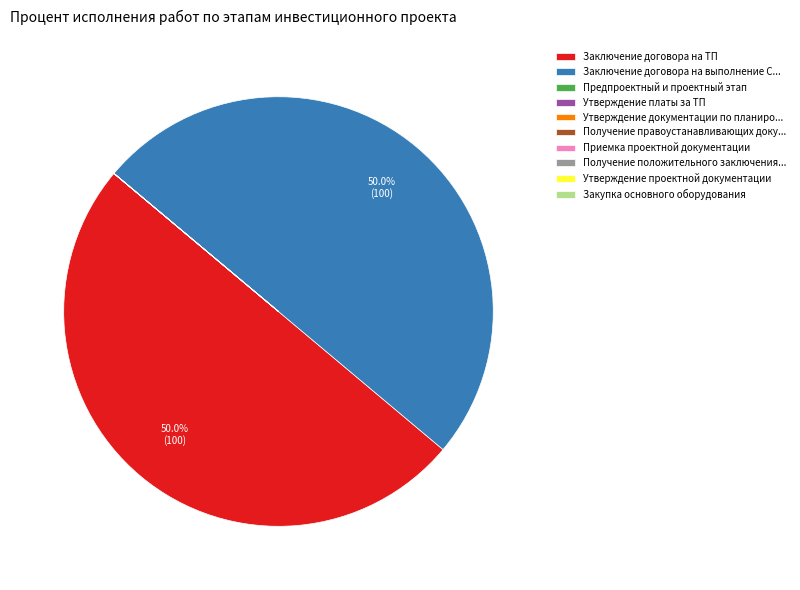

Is there any slice that represents more than half of the pie?

No